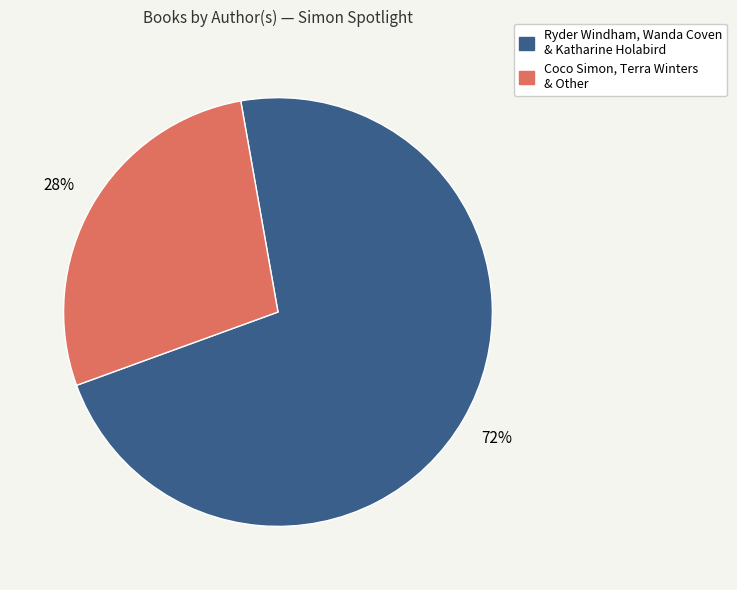

How many slices are in this pie chart?

2